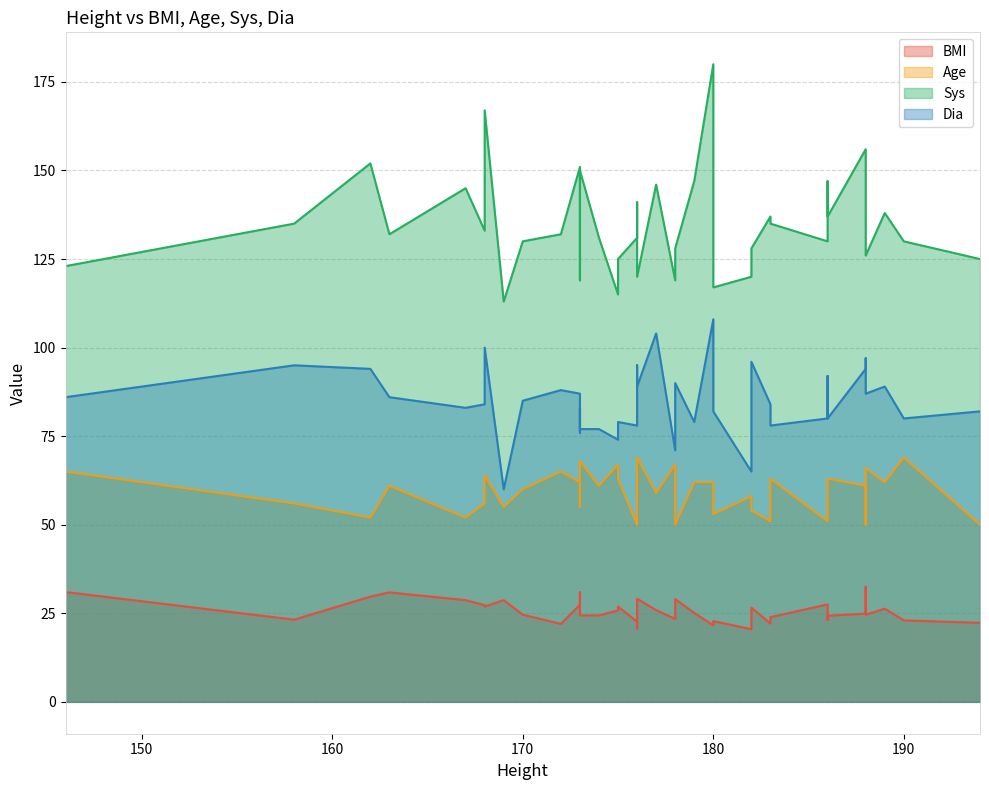

Is it true that Dia equals 90.0 at 178?

True